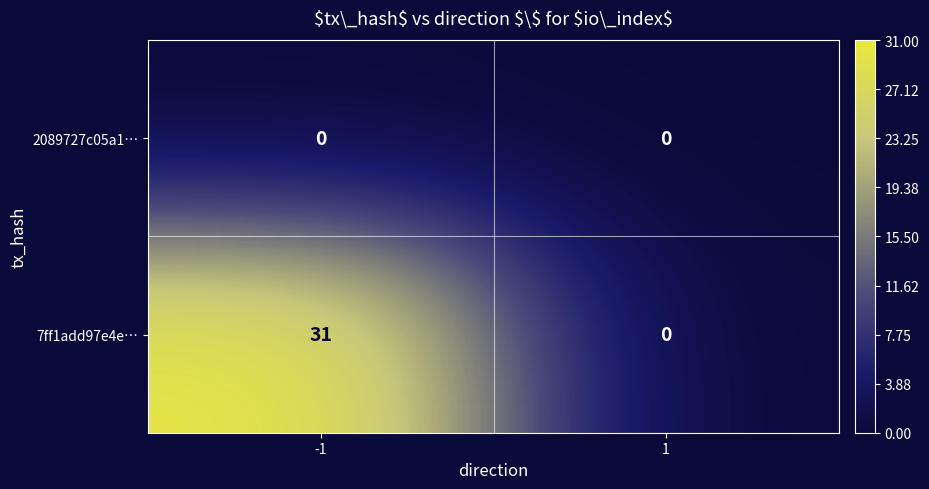

At how many categories does at least one series exceed 16?

1